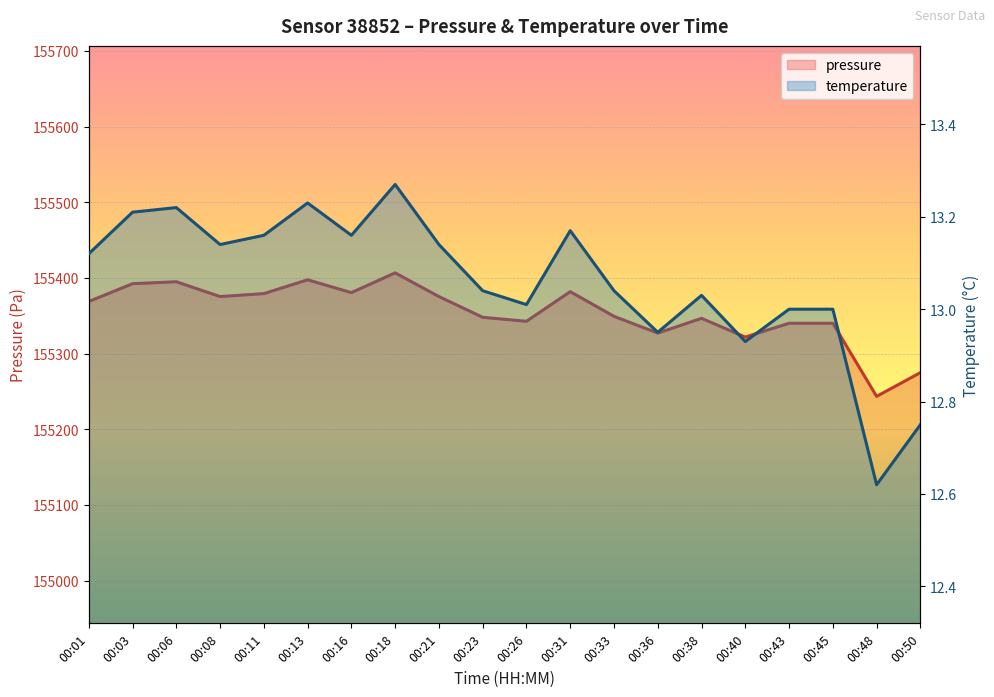

Read the temperature value at 00:01.

13.1